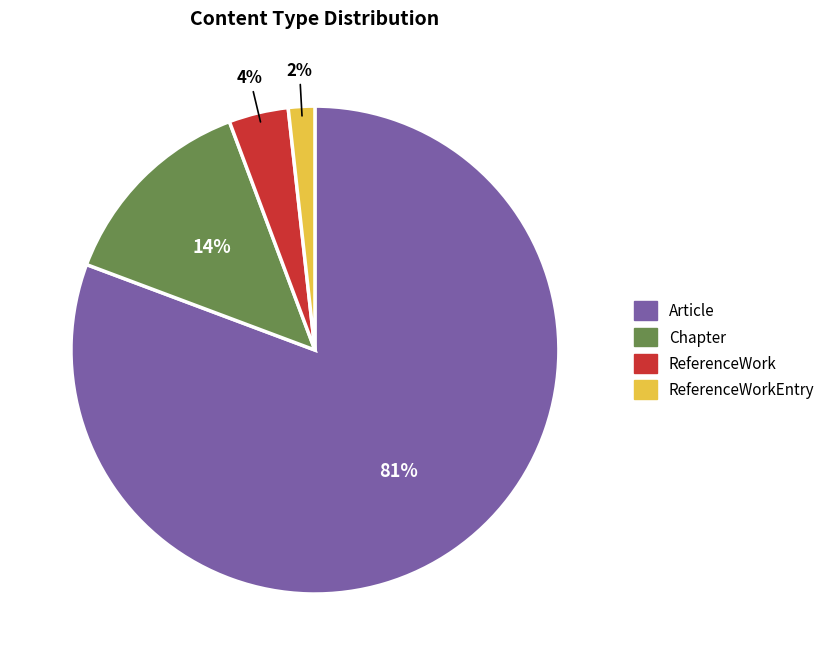

Count the number of slices in the pie.

4